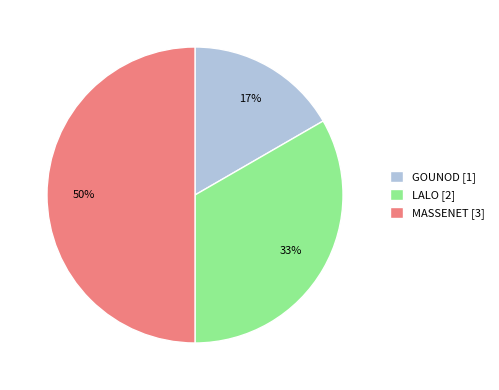

Which category has the biggest portion of the pie?

MASSENET